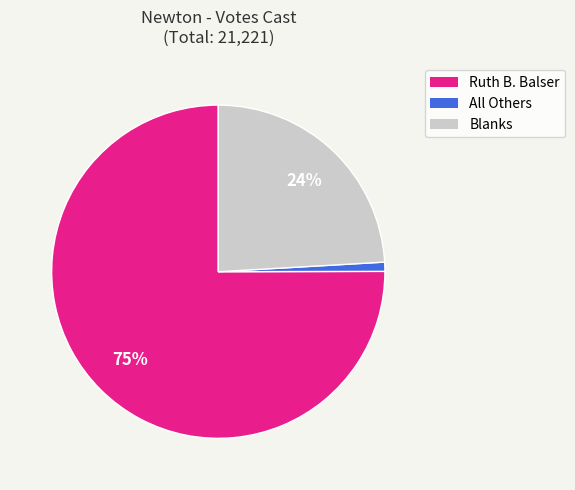

To the nearest percent, what is the difference between the largest and smallest slice percentages?

74%